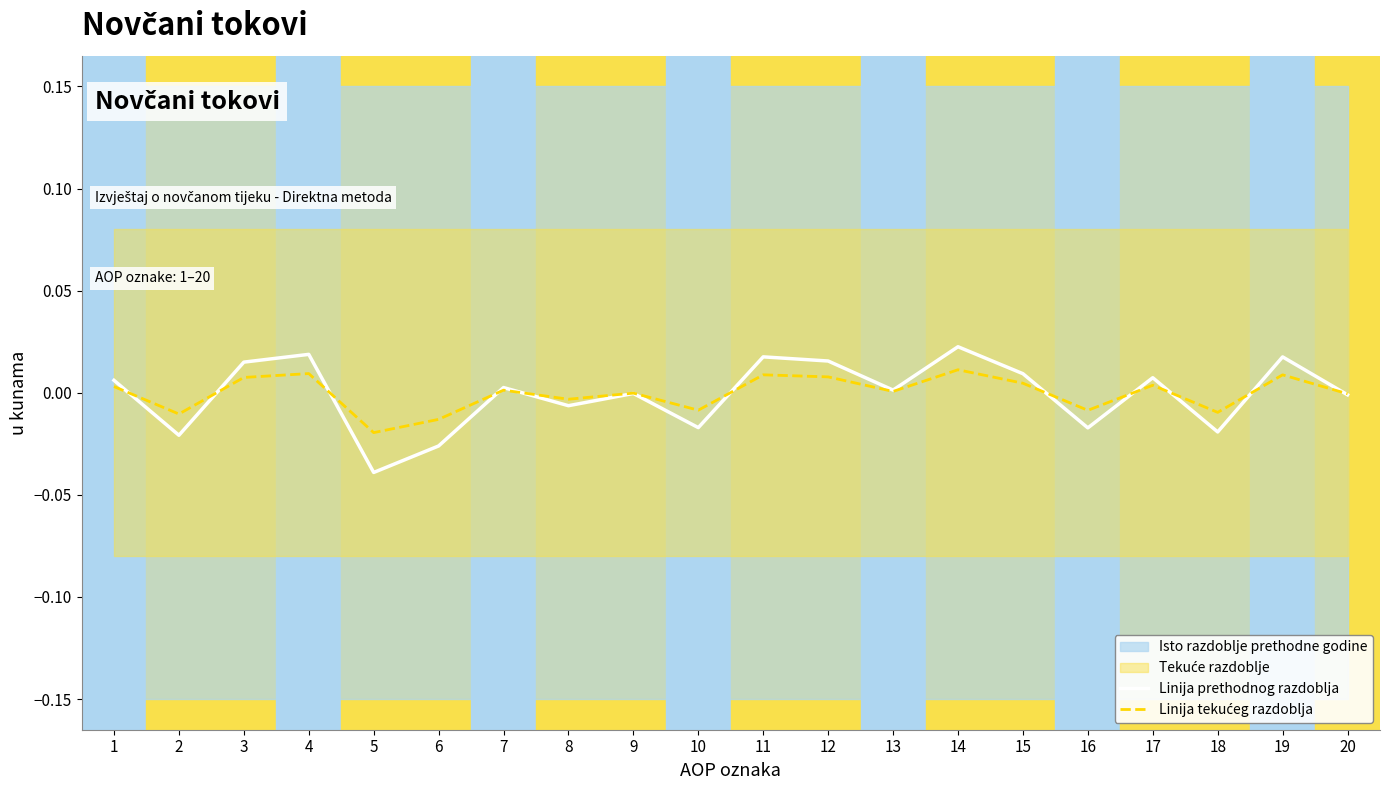

The value of Linija prethodnog razdoblja at 7 is 0.0. True or false?

True